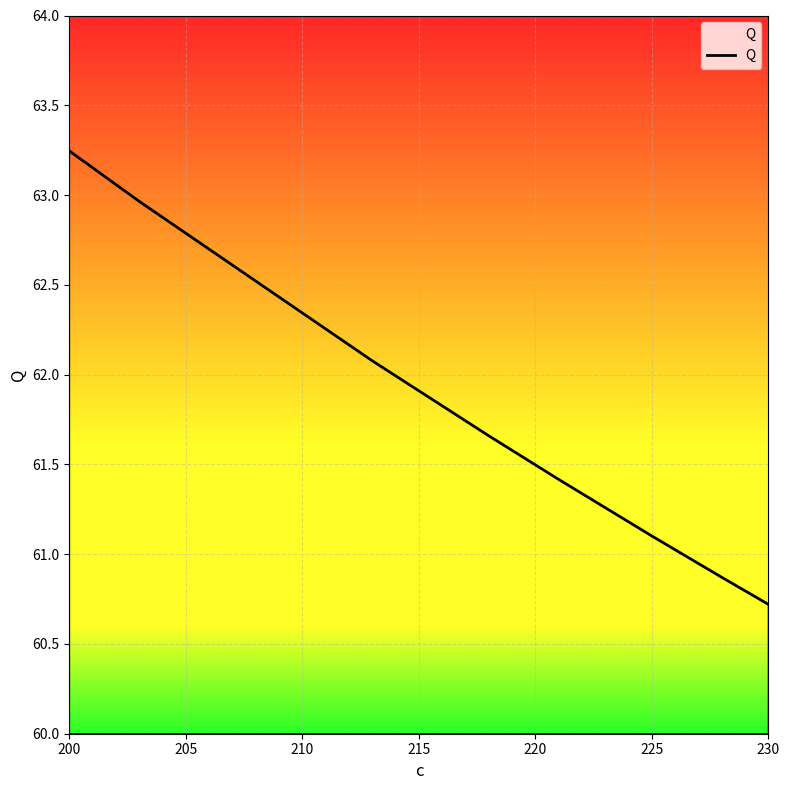

What is the greatest value displayed?

63.2